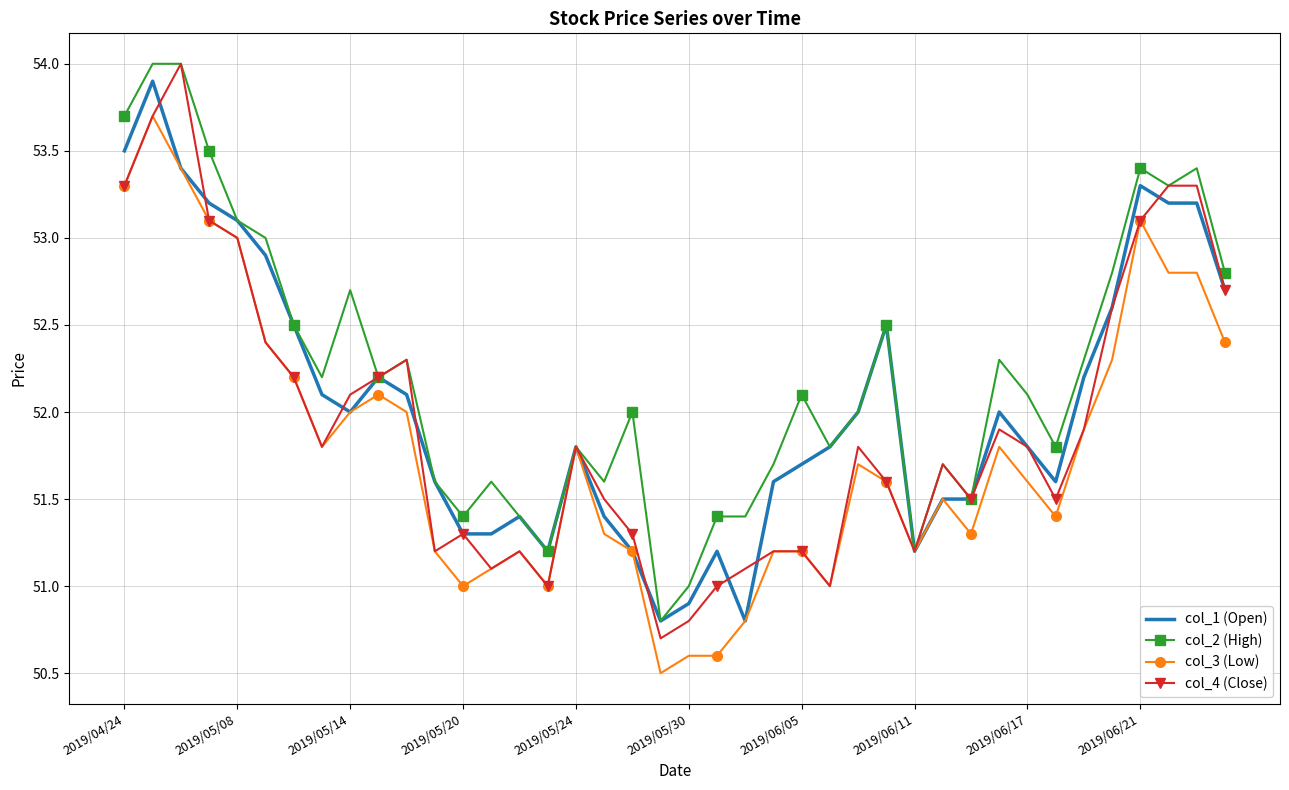

What is the lowest value of the col_1 (Open) series?

50.8